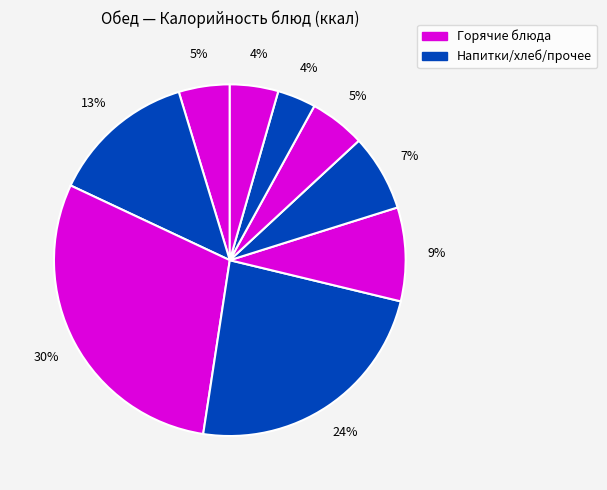

How many slices are in this pie chart?

9